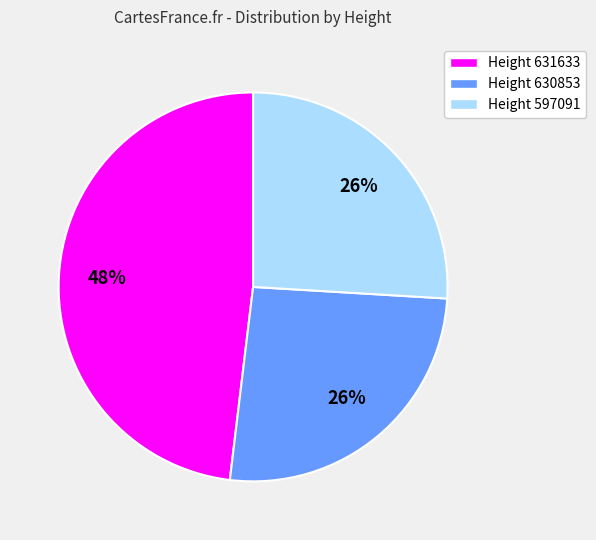

Does any single category account for the majority?

No